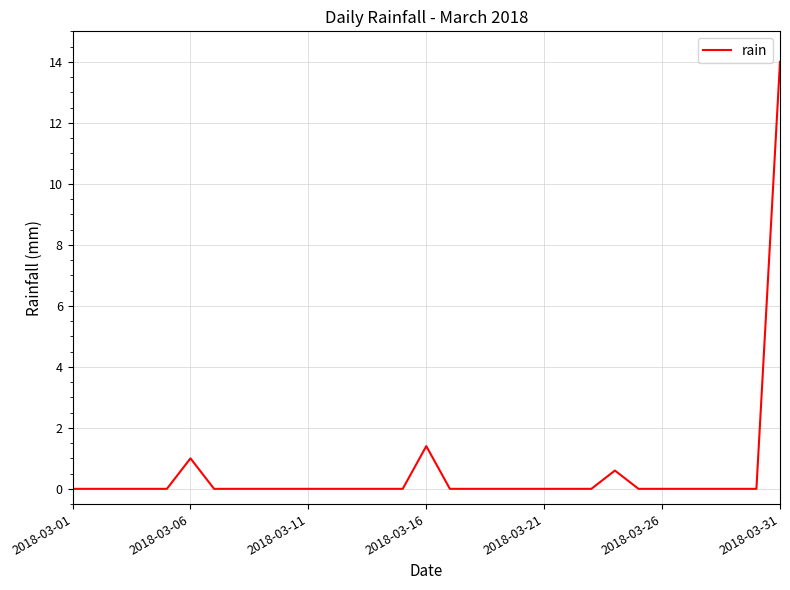

Does the chart have visible grid lines?

Yes